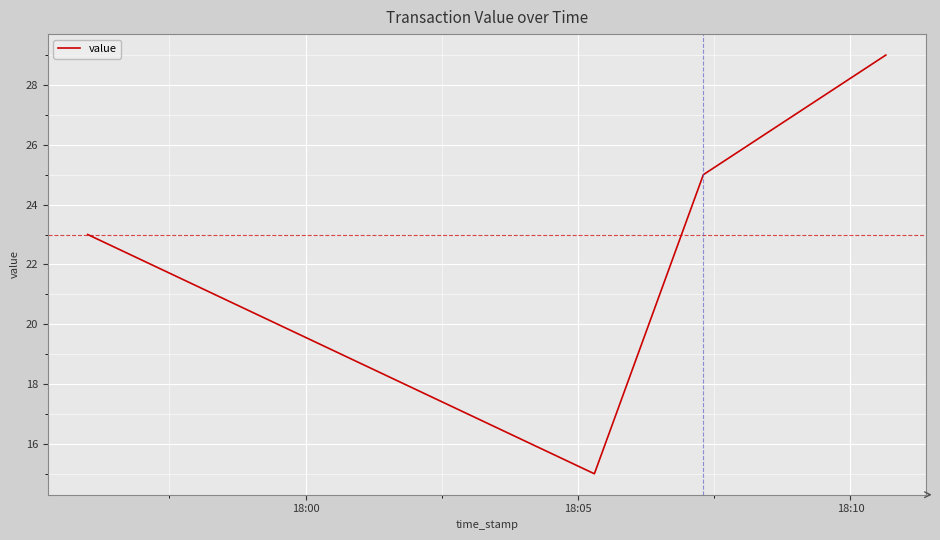

What is the average value?

23.0